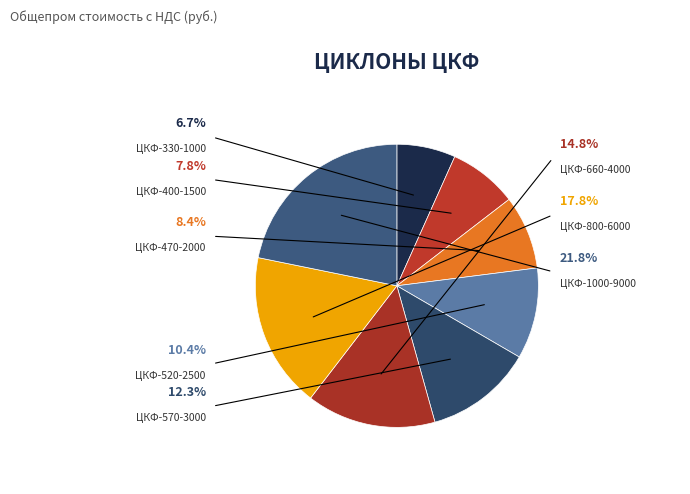

Is it true that ЦКФ-1000-9000 is 22% of the pie?

True